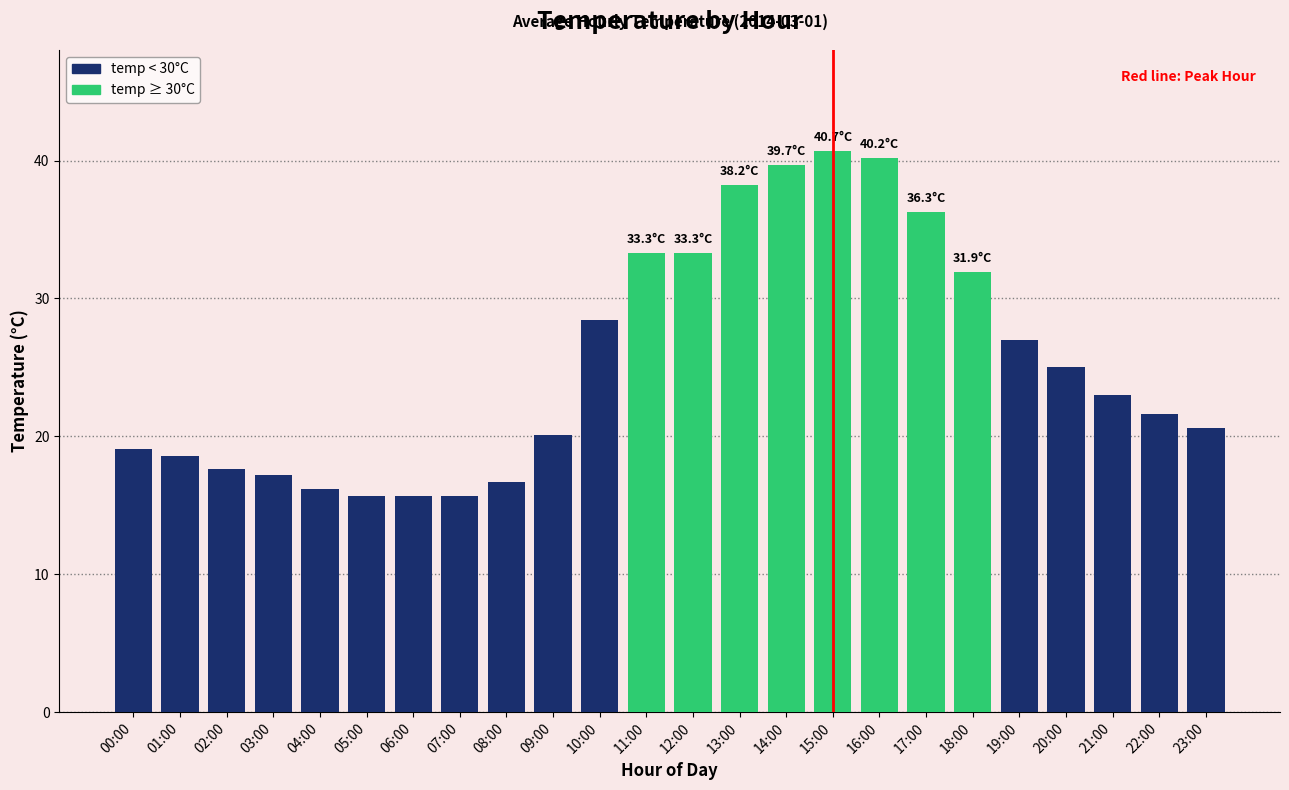

What is the change in value from 00:00 to 08:00?

-2.4